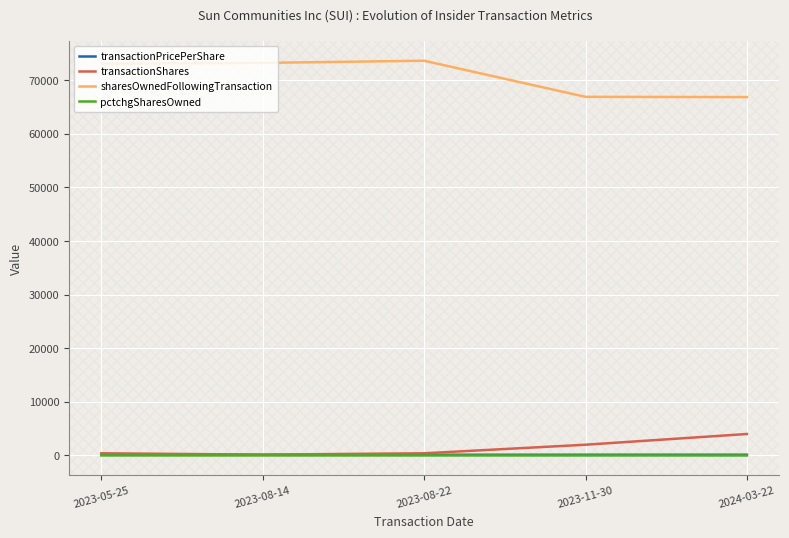

Which category has the highest value in the transactionShares series?

2024-03-22